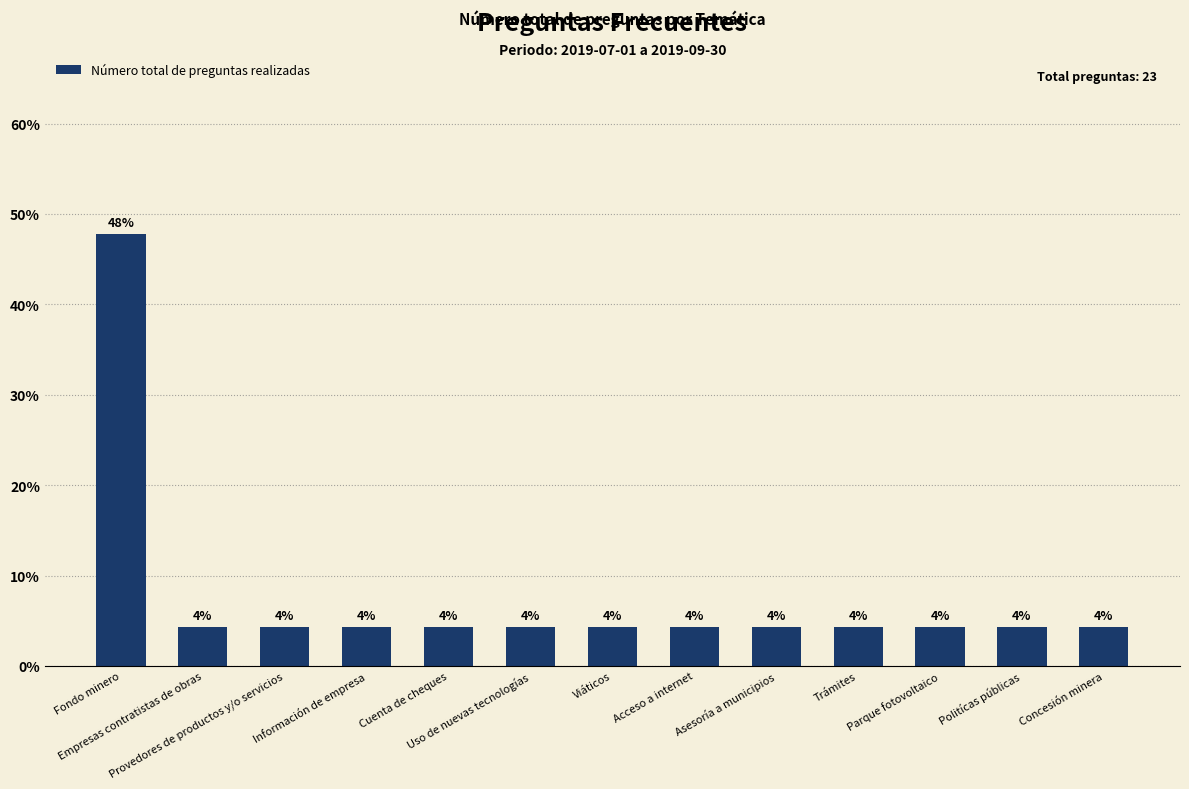

Which has a higher value, Información de empresa or Fondo minero?

Fondo minero